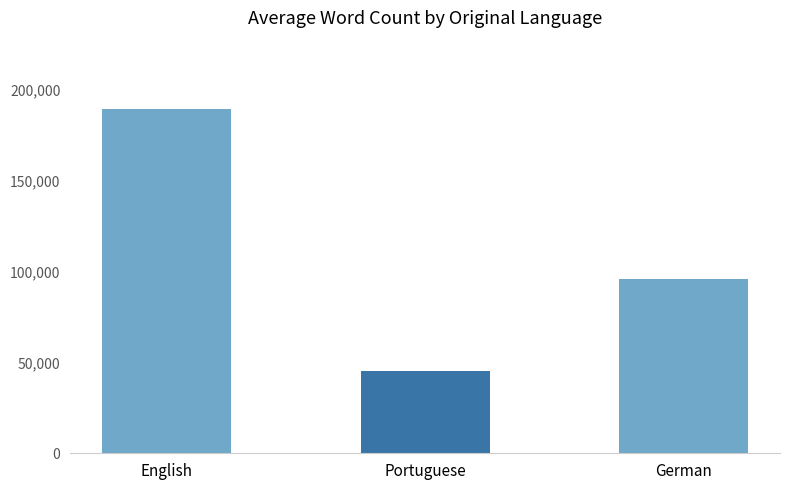

What is the average value?

110065